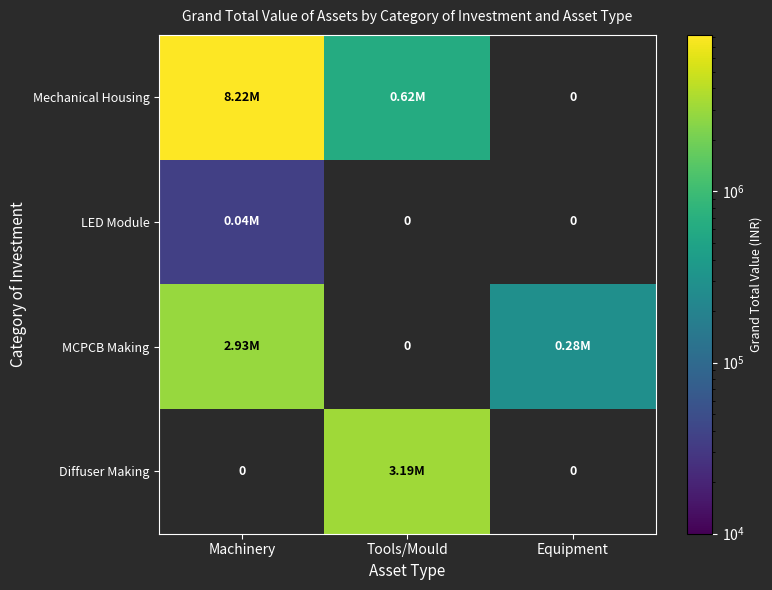

The MCPCB Making series shows 61661.0 at Equipment. True or false?

False